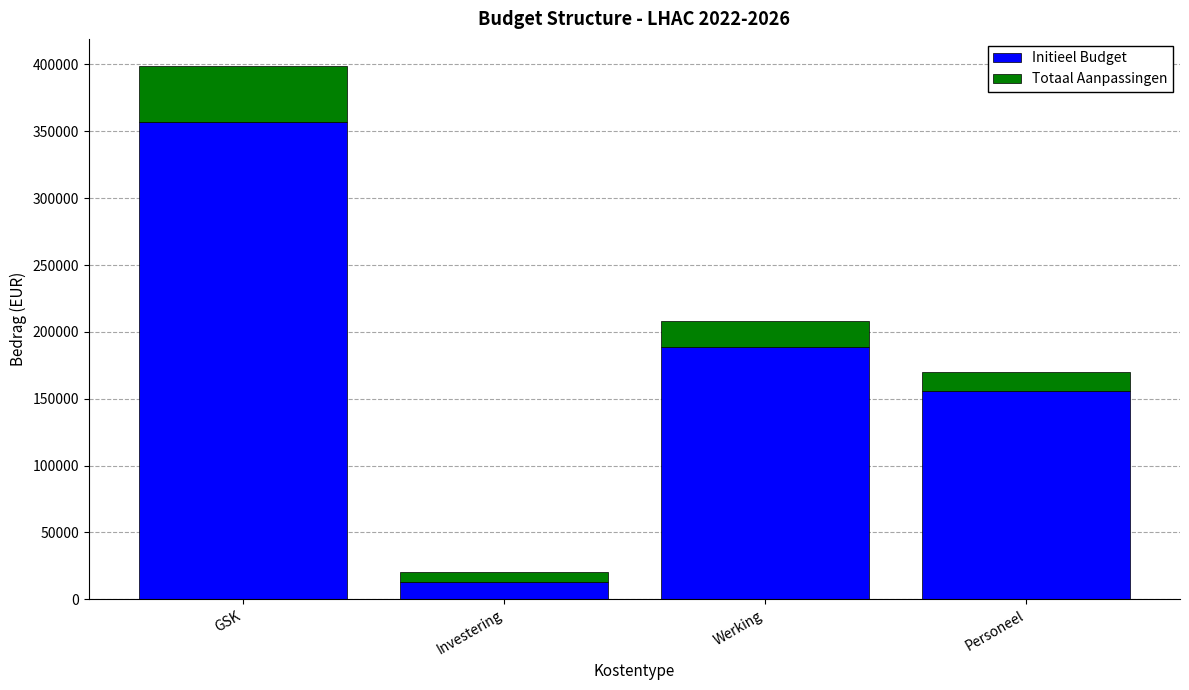

How many series are shown in this chart?

2